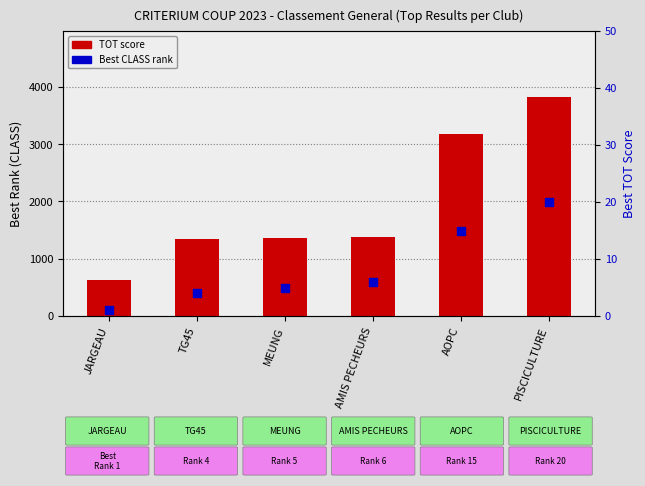

Which series has the largest total across all categories?

TOT score